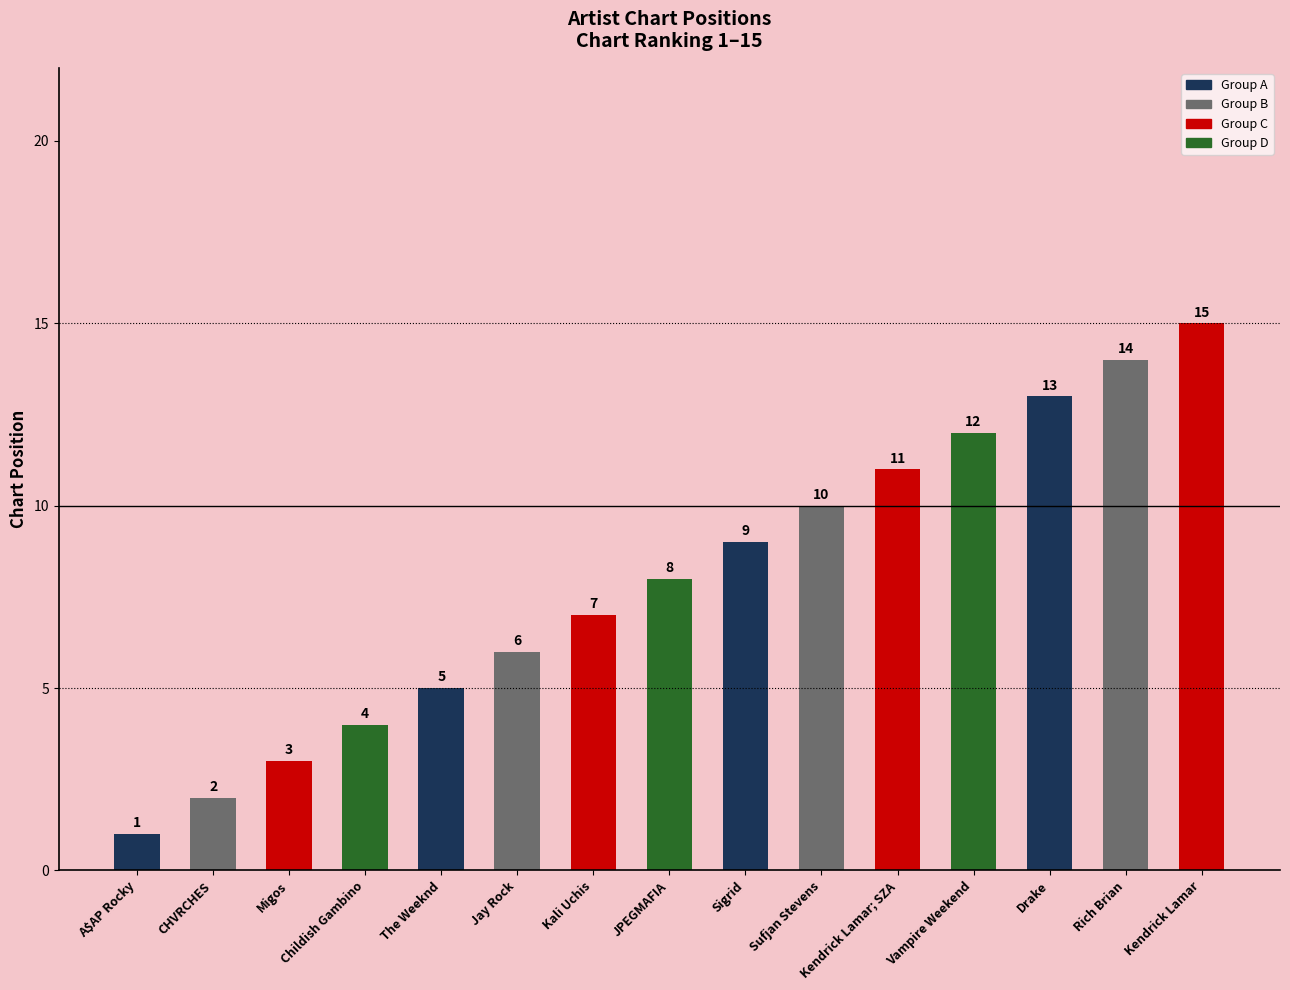

What position from the left is CHVRCHES?

2